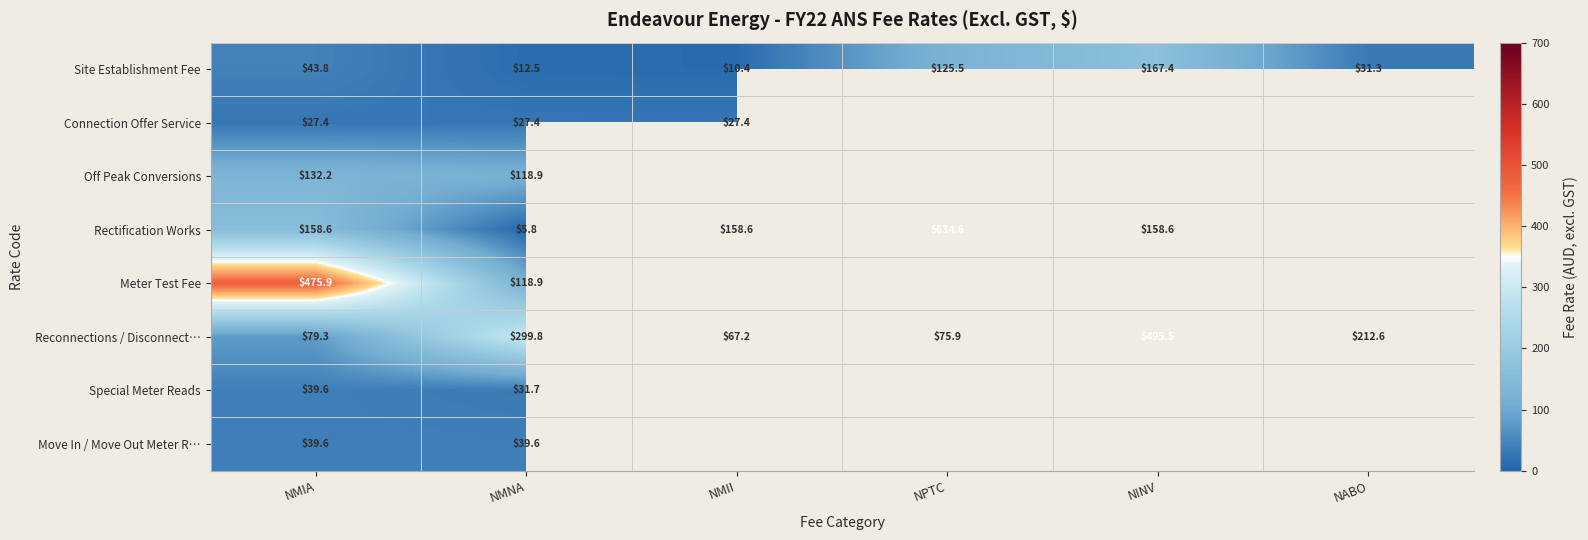

What is the smallest value displayed?

5.8